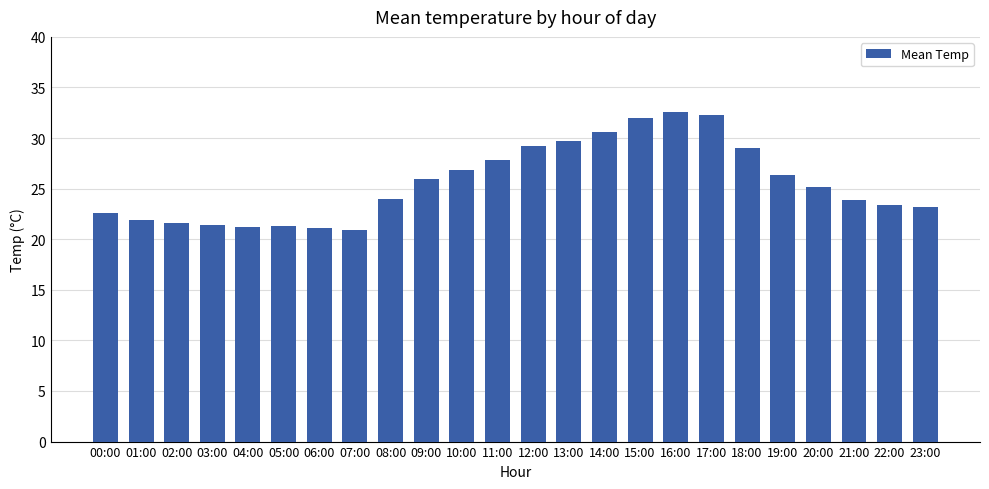

What is the label of the 16th bar from the right?

08:00